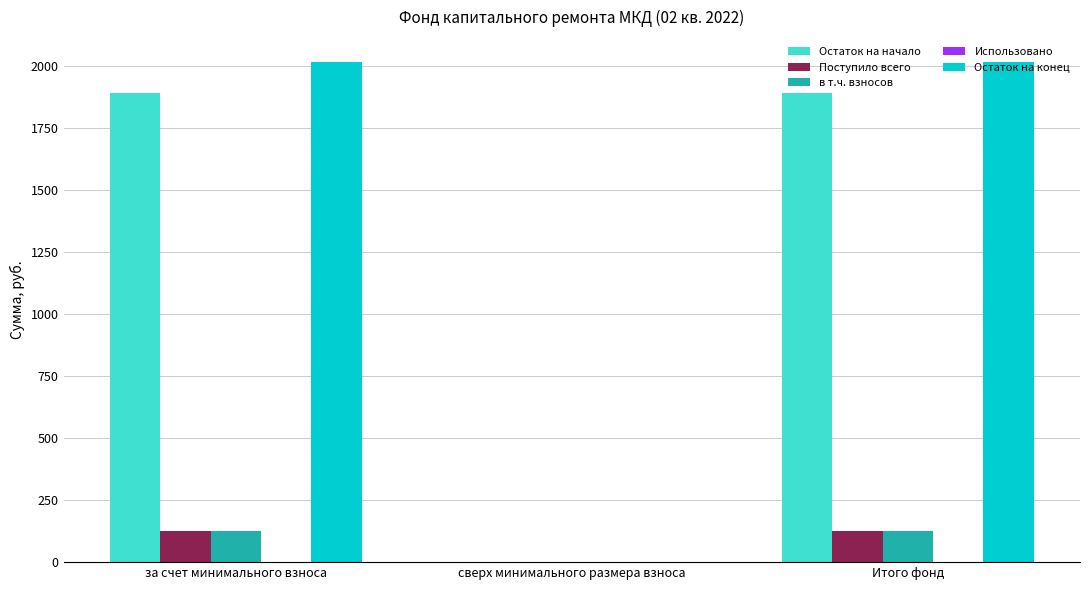

What is the total value across all series at Итого фонд?

4153.4